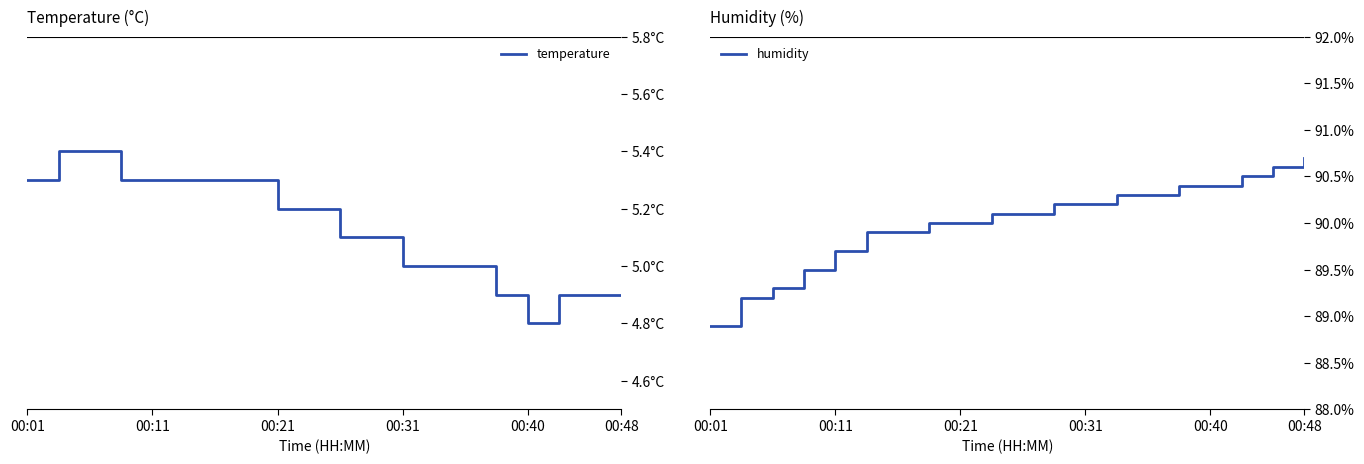

The humidity series shows 89.7 at 00:11. True or false?

True